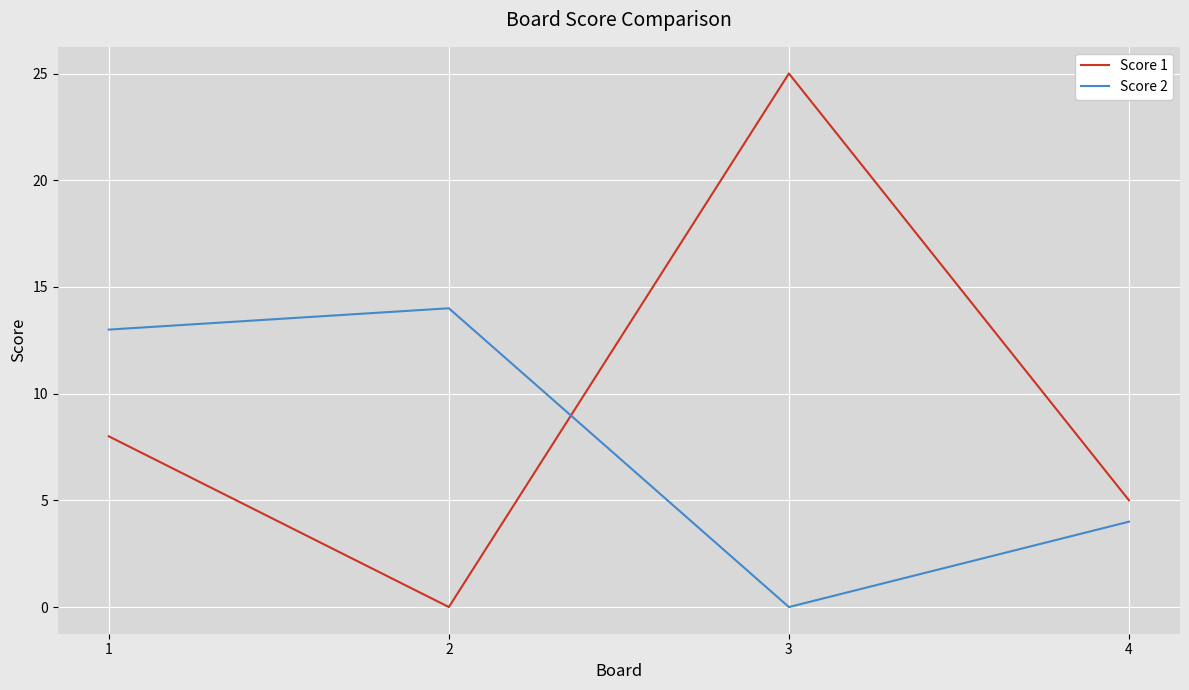

What is the difference between the Score 2 values at 4 and 2?

10